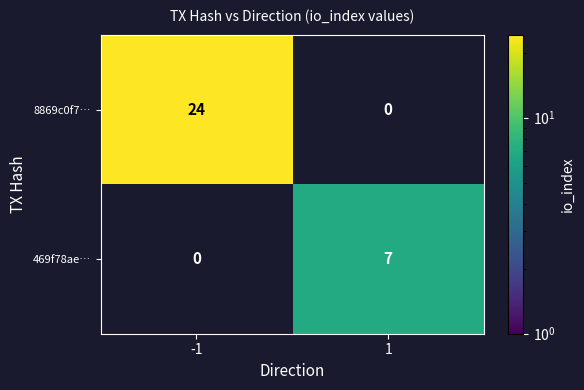

Is the value of 469f78ae… at 1 greater than the value of 8869c0f7… at -1?

No